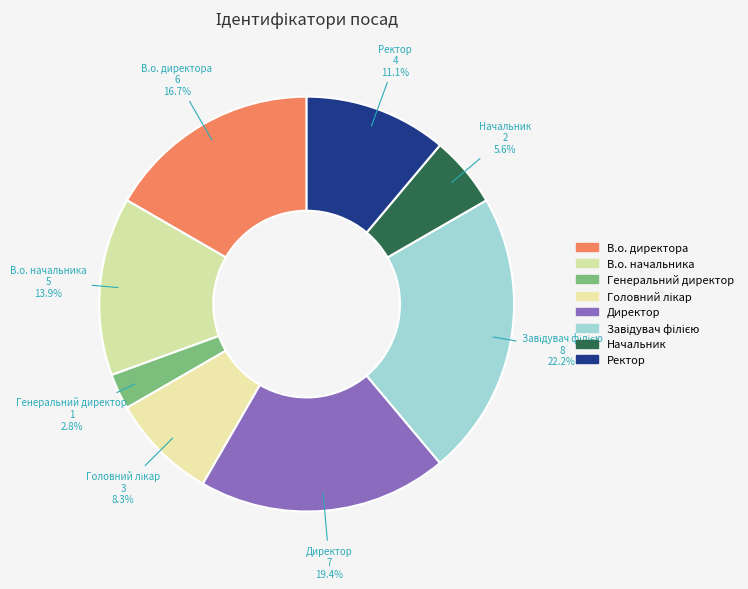

What is the ratio of the value at Начальник to the value at В.о. начальника?

0.4